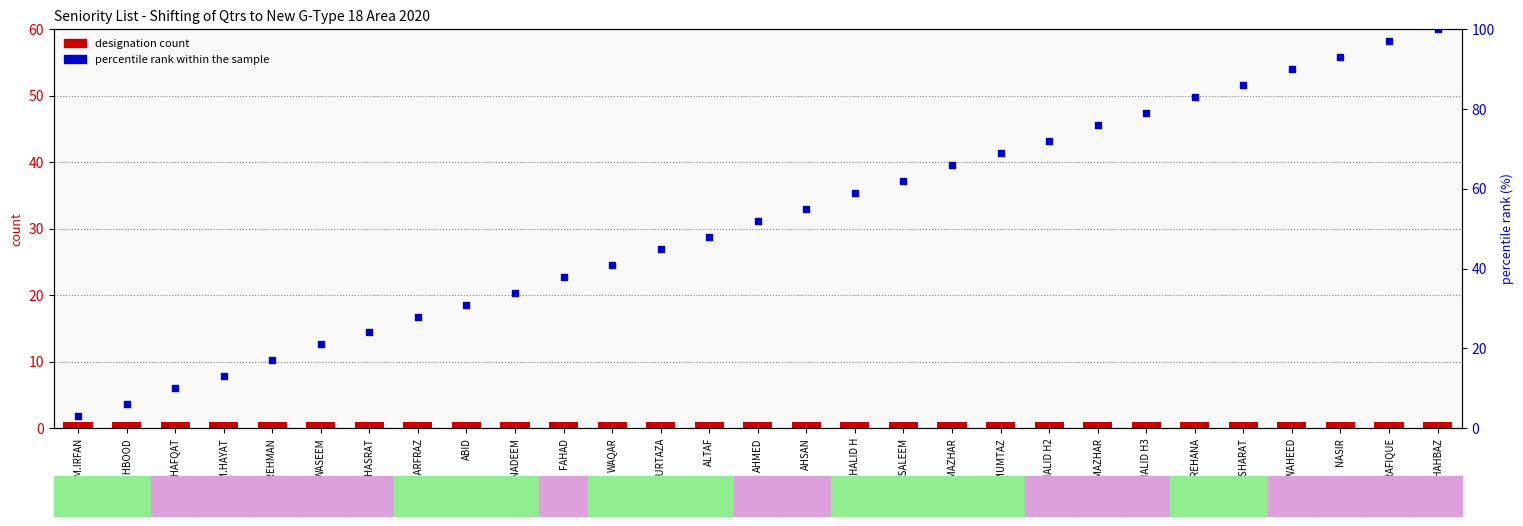

At how many categories does at least one series exceed 39?

18